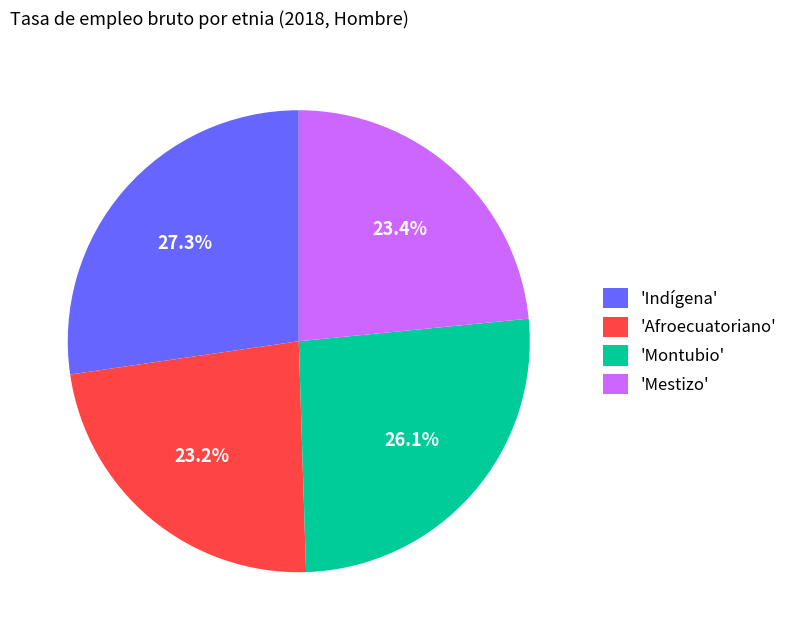

Combined, what portion of the pie is 'Indígena' and 'Afroecuatoriano'?

50.5%